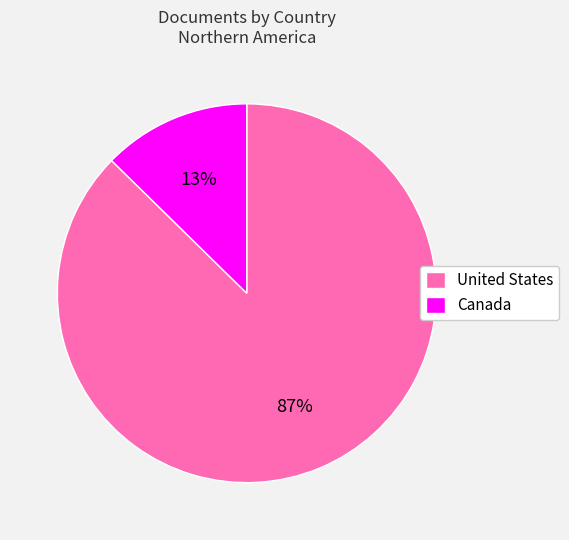

Combined, do Canada and United States account for over 50%?

Yes